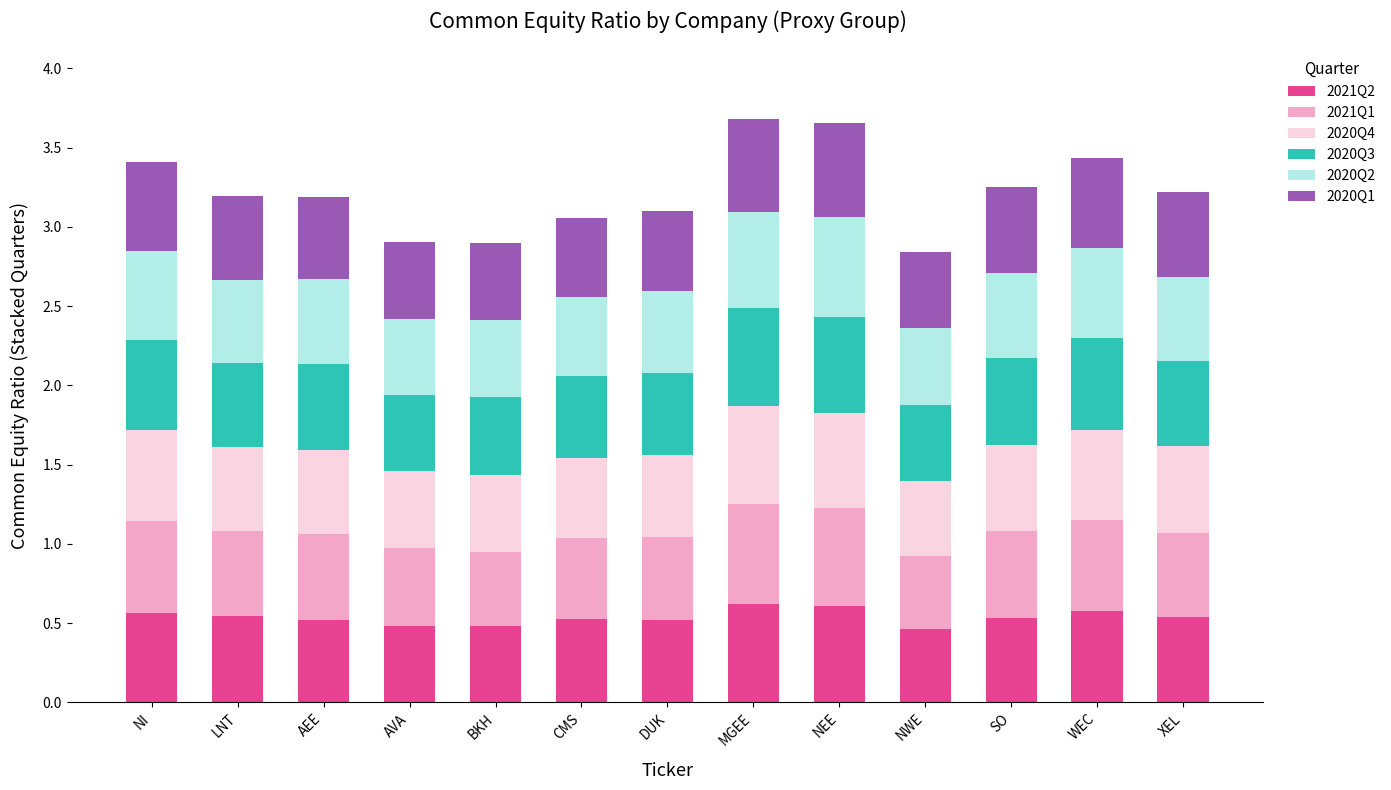

What is the maximum value for 2021Q2?

0.6